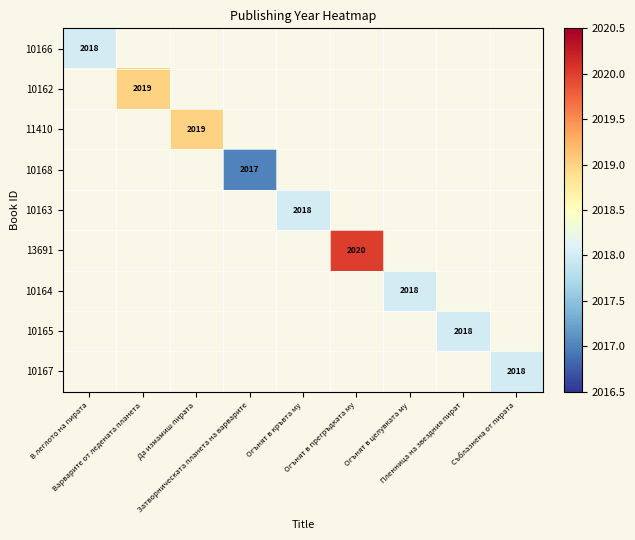

List the labels in order of 10167 value, smallest first.

В леглото на пирата, Варварите от ледената планета, Да измамиш пирата, Затворническата планета на варварите, Огънят в кръвта му, Огънят в прегръдката му, Огънят в целувката му, Пленница на звездния пират, Съблазнена от пирата